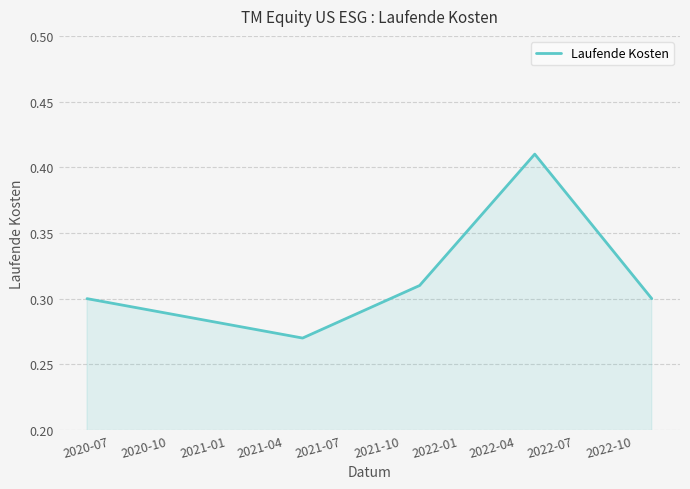

Count the values in the range 0 to 1.

5